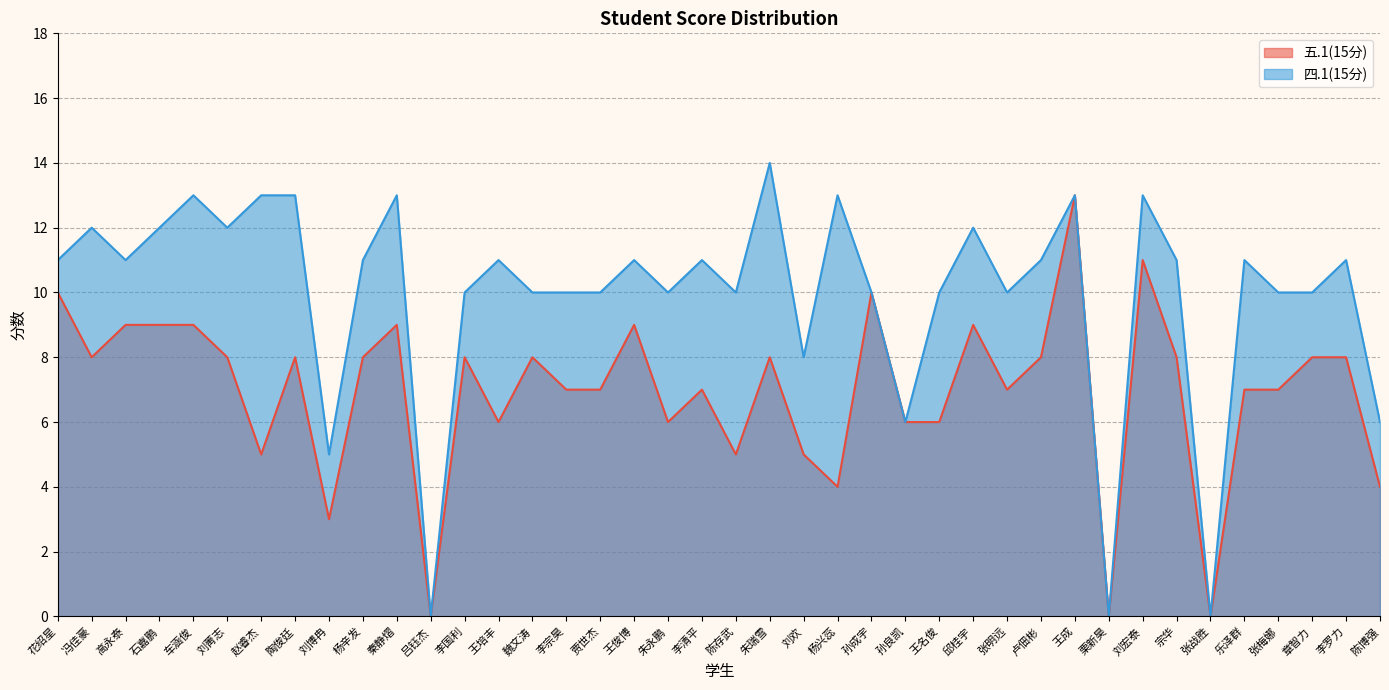

True or false: 五.1(15分) has more than 0 points higher than both neighbors.

True